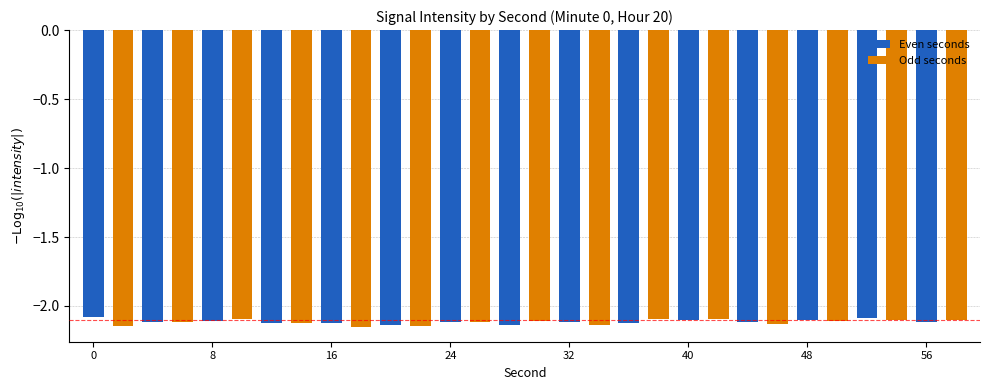

What is the sum of all Even seconds values?

-31.7